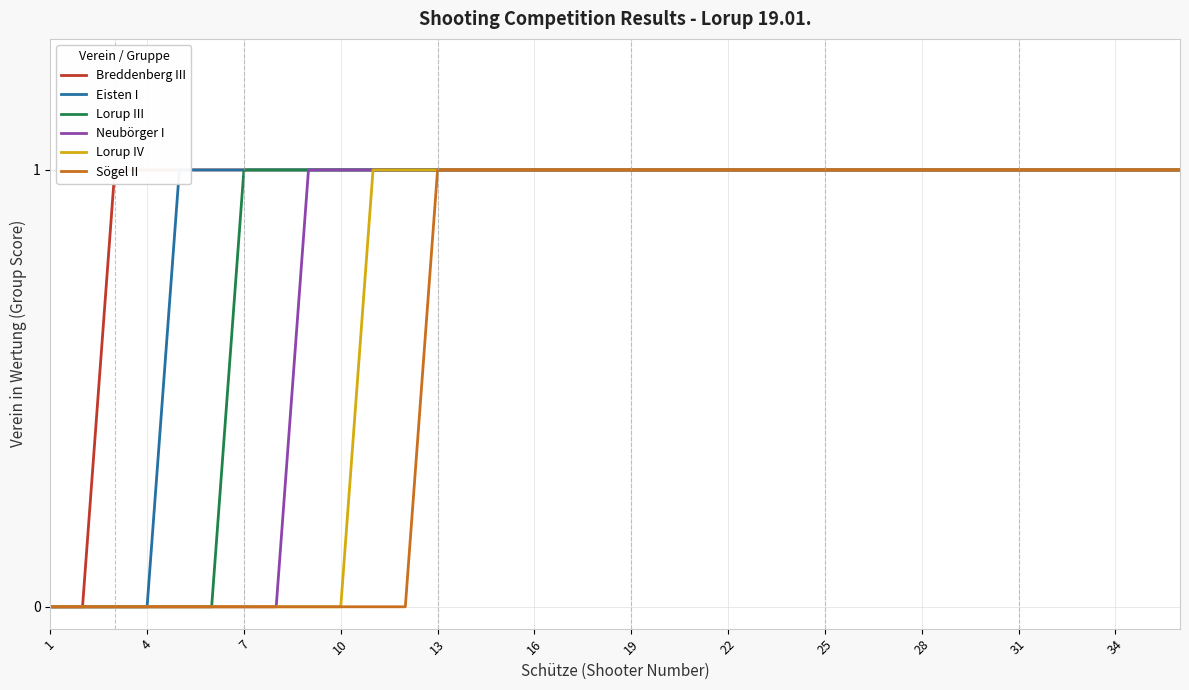

What is the sum of all Neubörger I values?

28